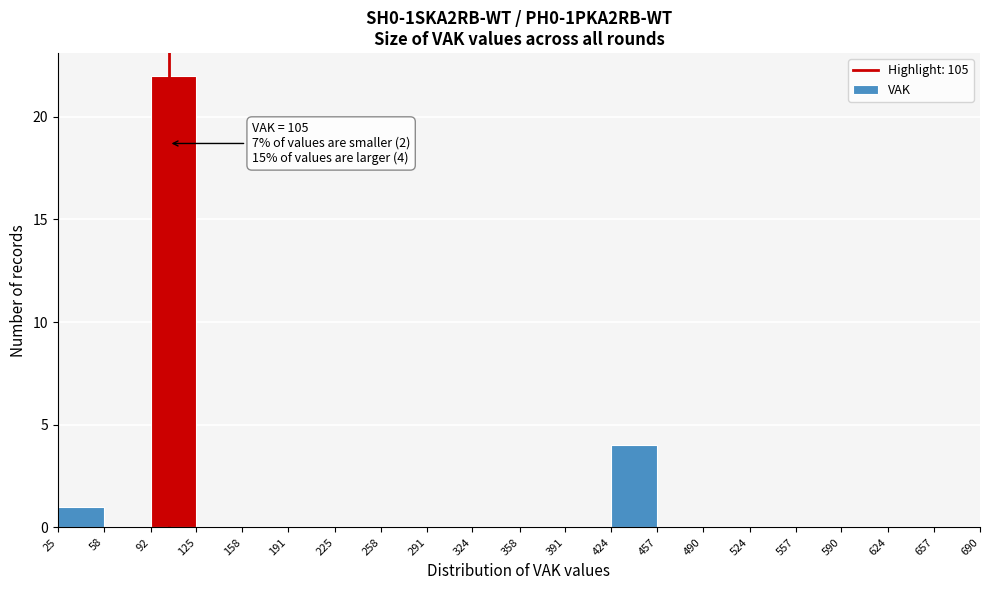

Over which range of the x-axis is the bar tallest?

92 to 125